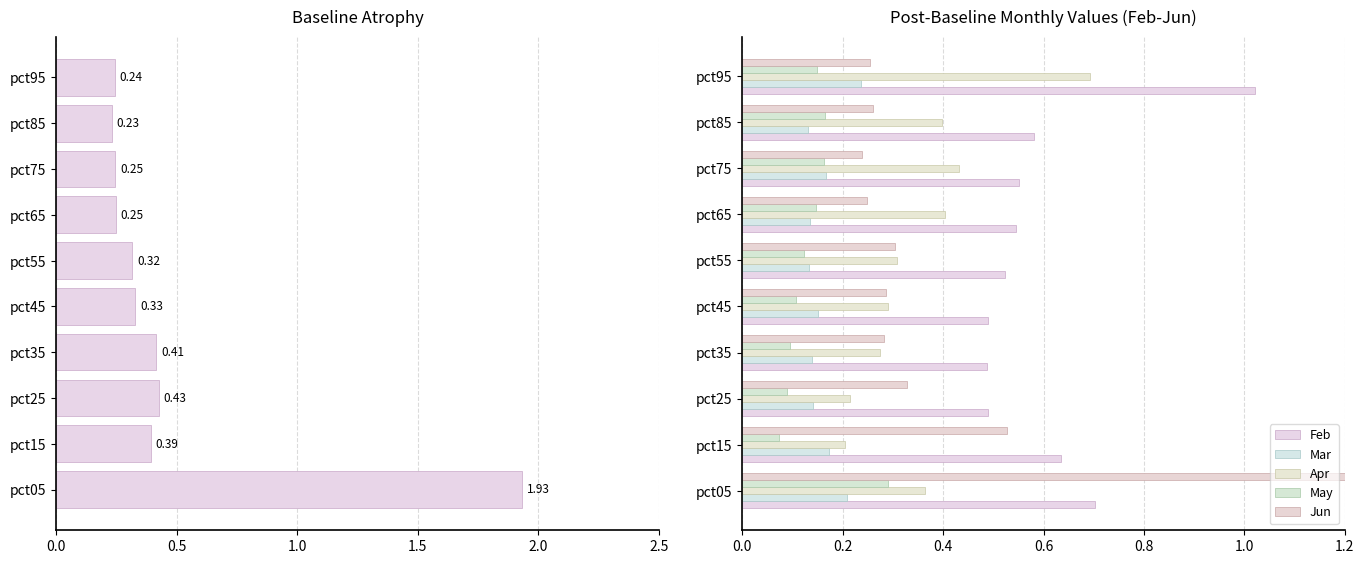

True or false: Apr has a value of 1.0 at pct95.

False